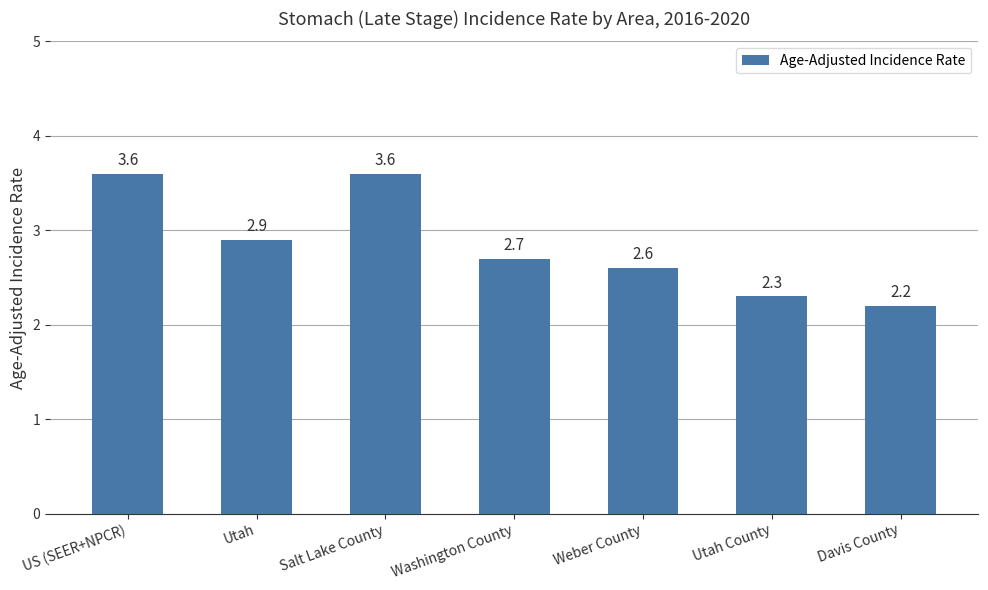

What is the value of the 5th bar from the left?

2.6